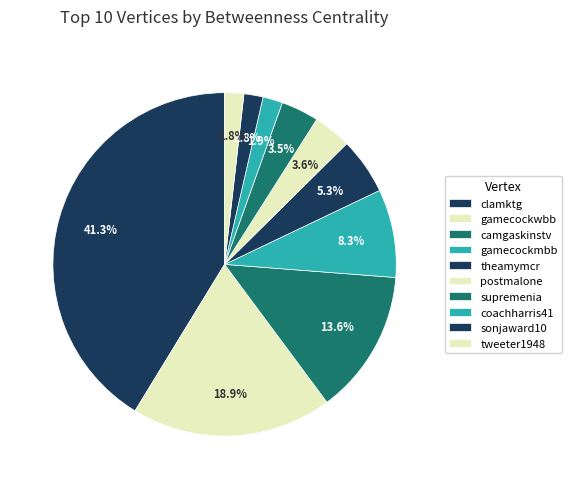

How many slices are in this pie chart?

10